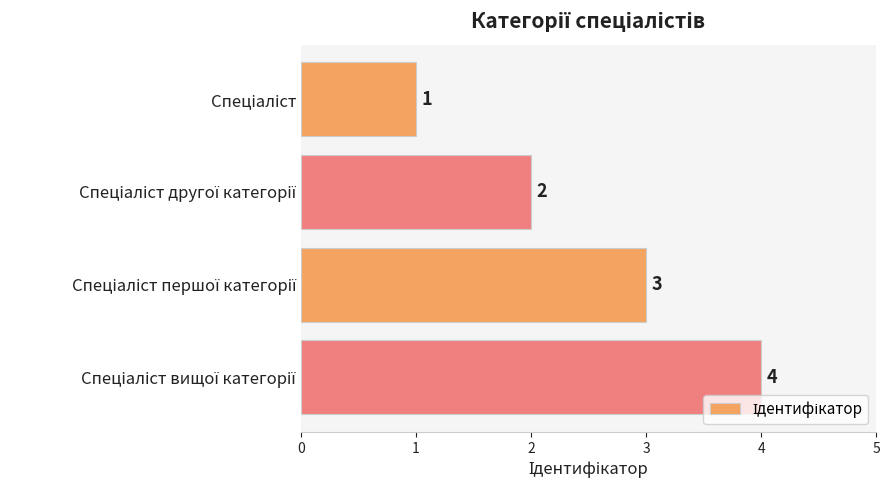

What is the value of the 4th bar from the top?

4